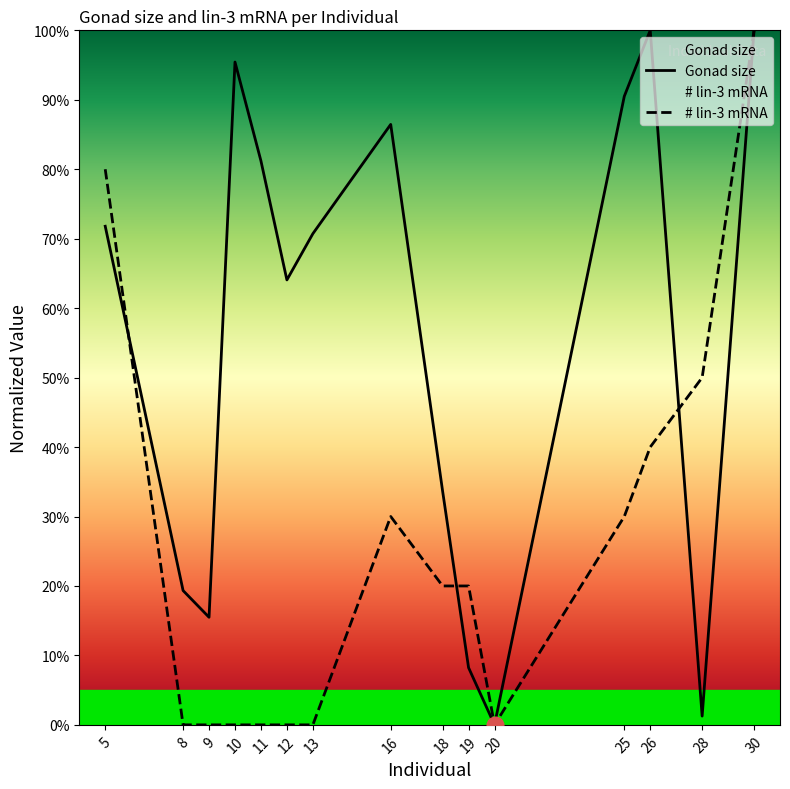

At how many categories does at least one series exceed 7?

14